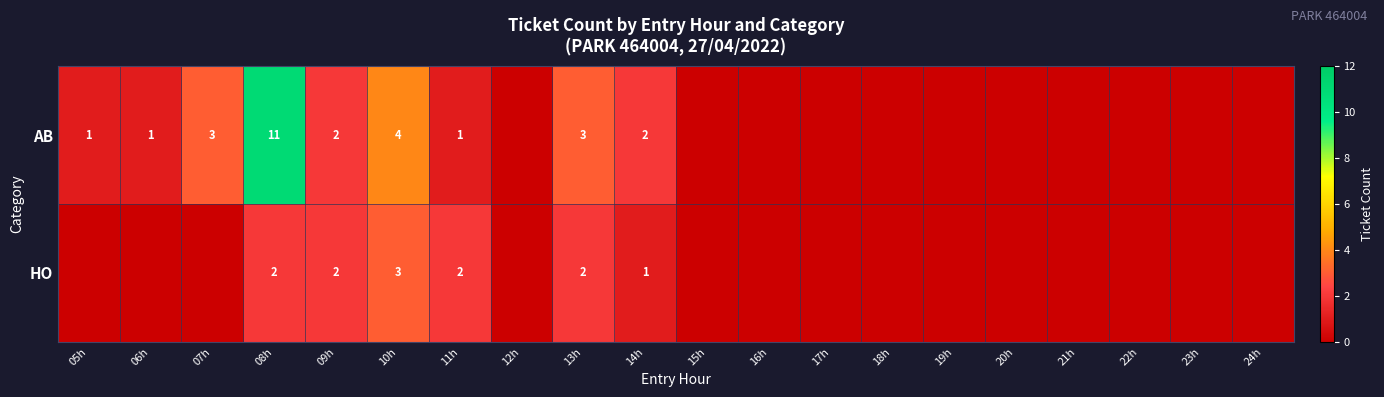

What is the total value across all series at 09h?

4